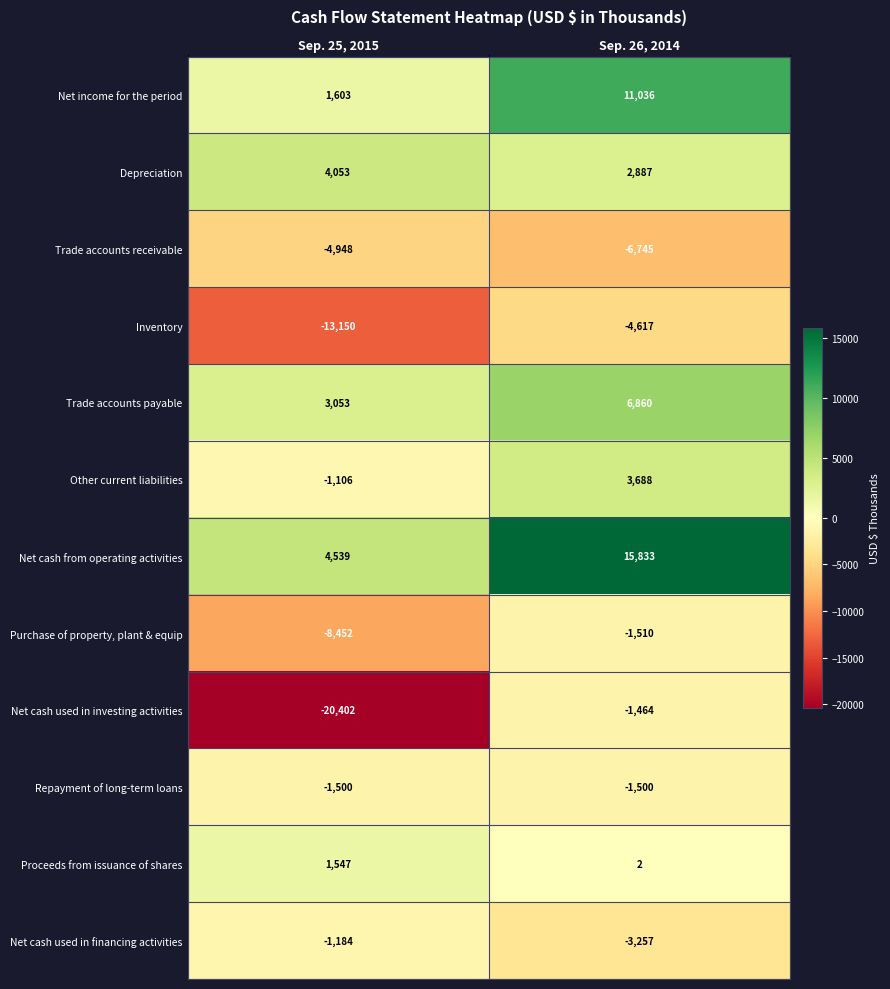

Rank the series by their maximum value, from lowest to highest.

Trade accounts receivable, Inventory, Purchase of property, plant & equip, Repayment of long-term loans, Net cash used in investing activities, Net cash used in financing activities, Proceeds from issuance of shares, Other current liabilities, Depreciation, Trade accounts payable, Net income for the period, Net cash from operating activities